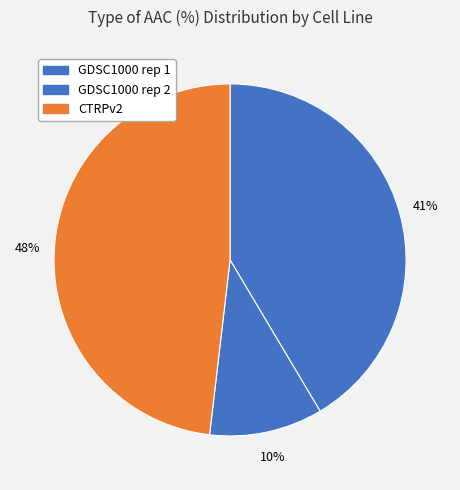

To the nearest percent, what is the average slice percentage?

33%